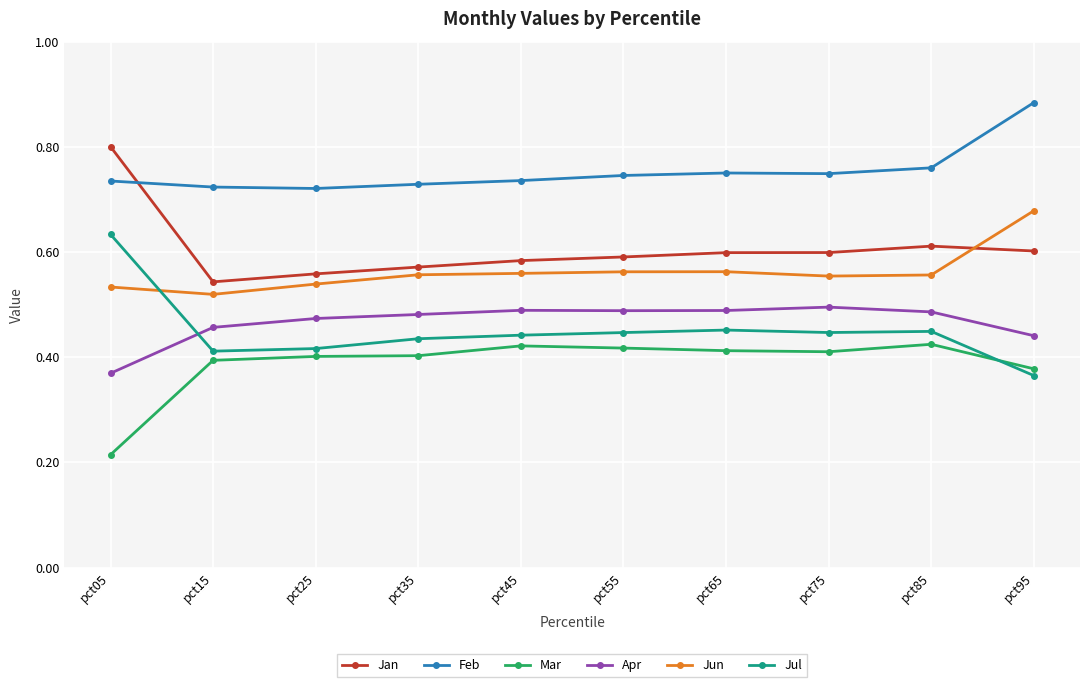

True or false: Jan has a value of 0.6 at pct65.

True